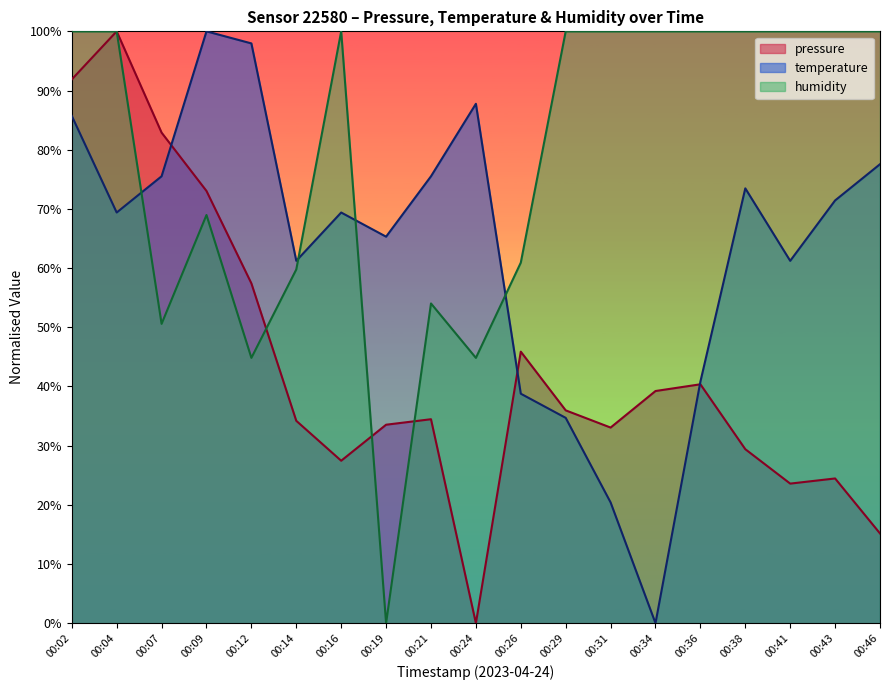

Does the chart have visible grid lines?

No